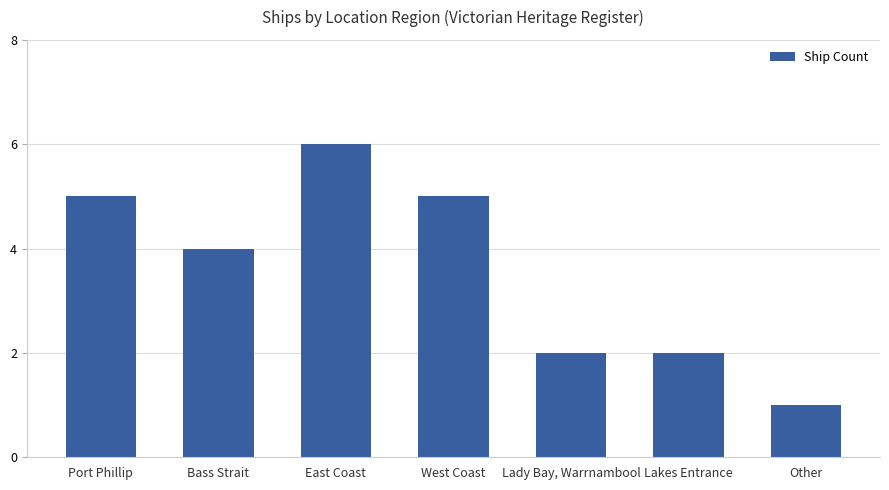

Which label corresponds to the largest value in the chart?

East Coast